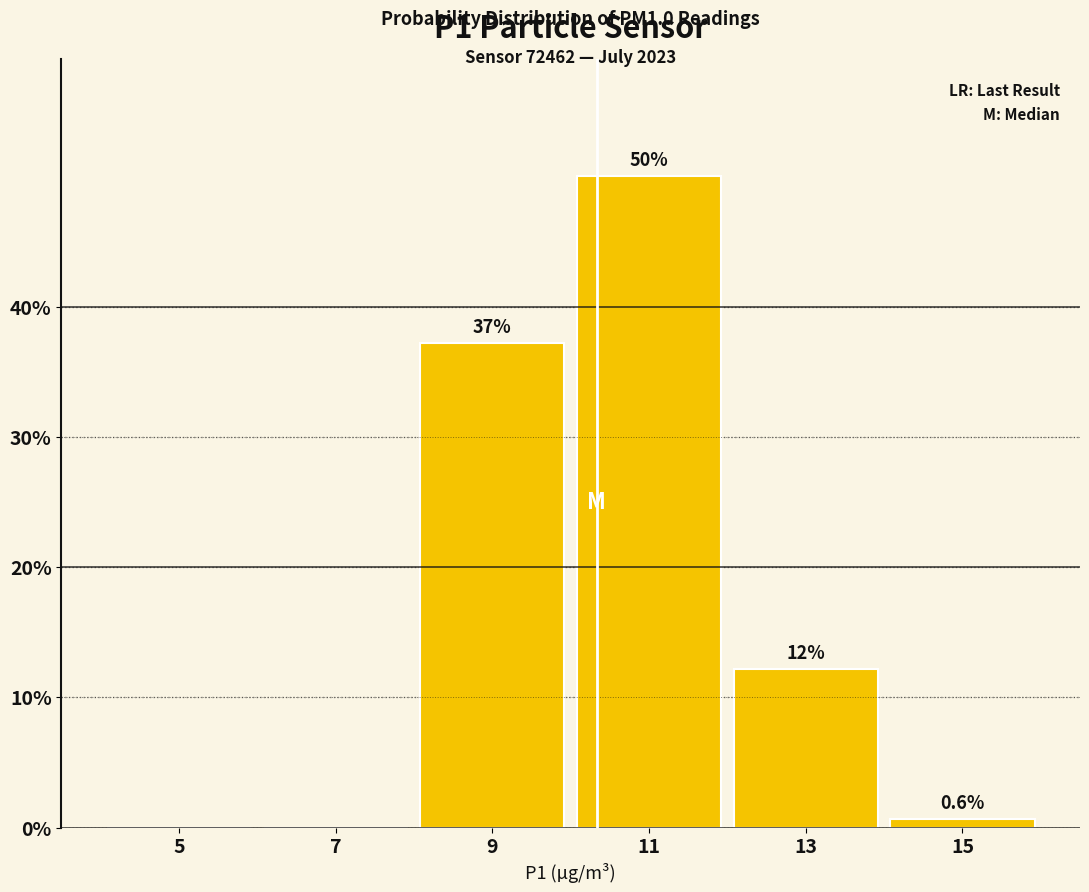

Which range on the x-axis has the tallest bar?

10 to 12